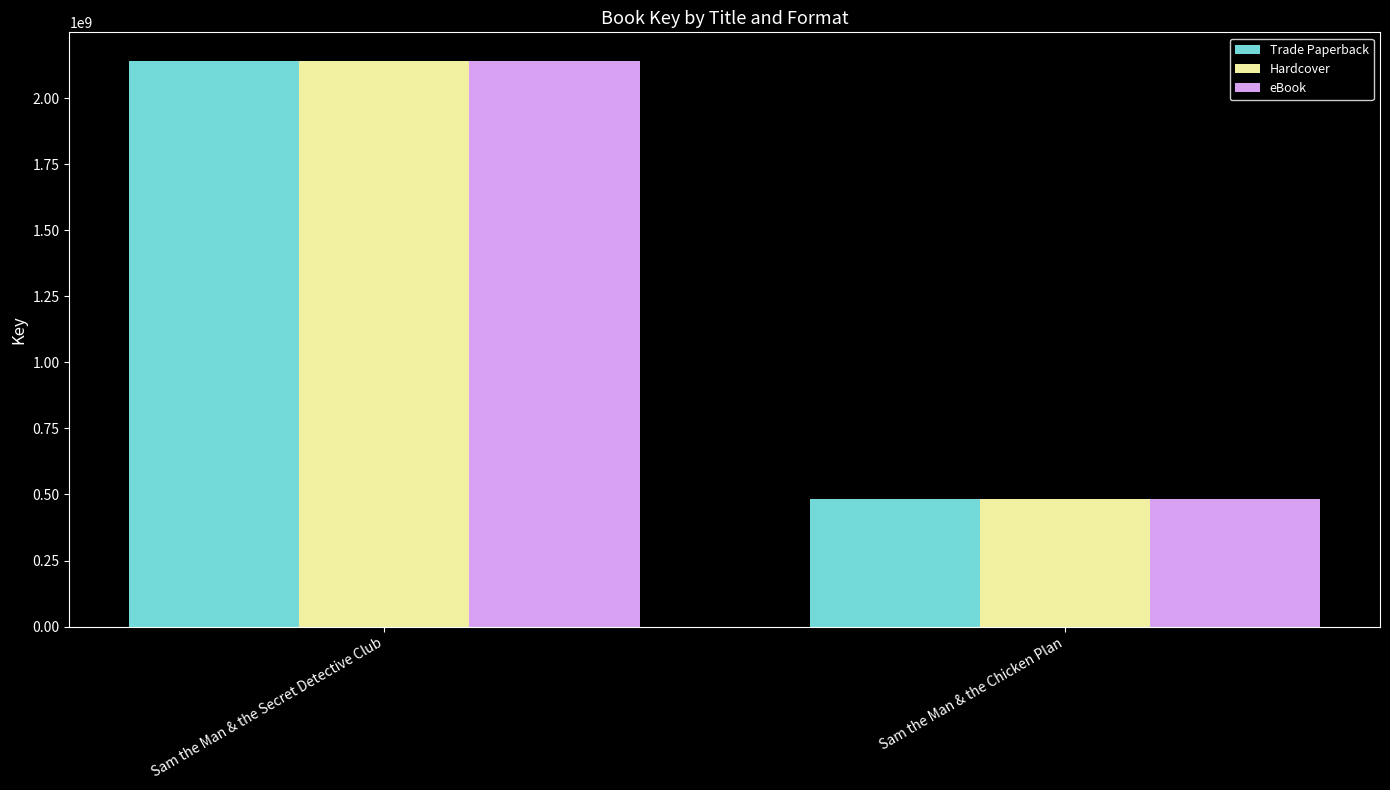

At which category is the sum across all series the highest?

Sam the Man & the Secret Detective Club